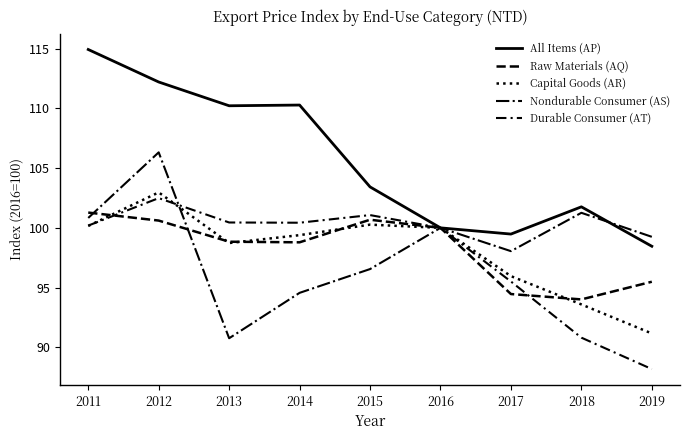

Is this an area chart (filled region under the line)?

No